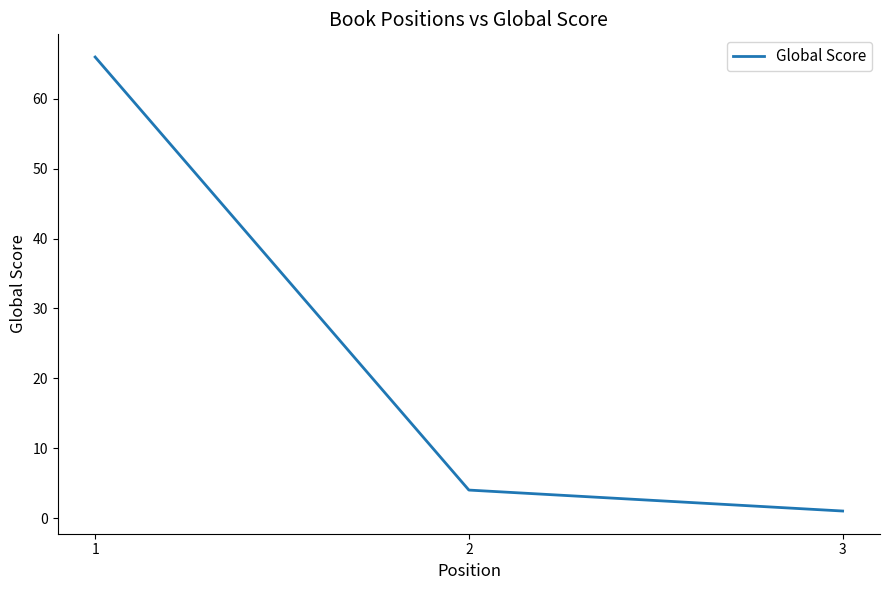

What is the difference between the maximum and second lowest values?

62